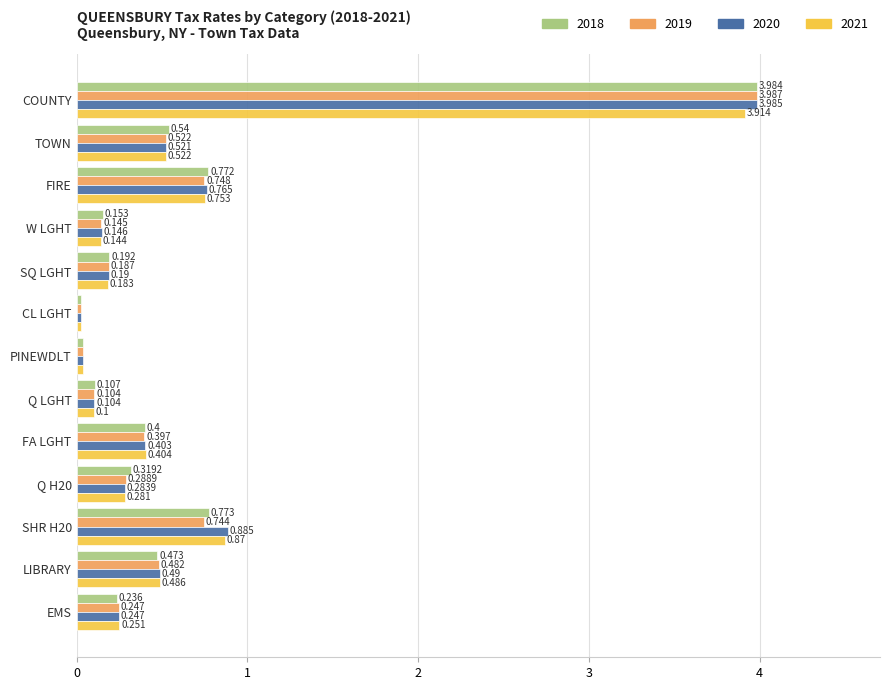

The value of 2021 at FA LGHT is 0.4. True or false?

True